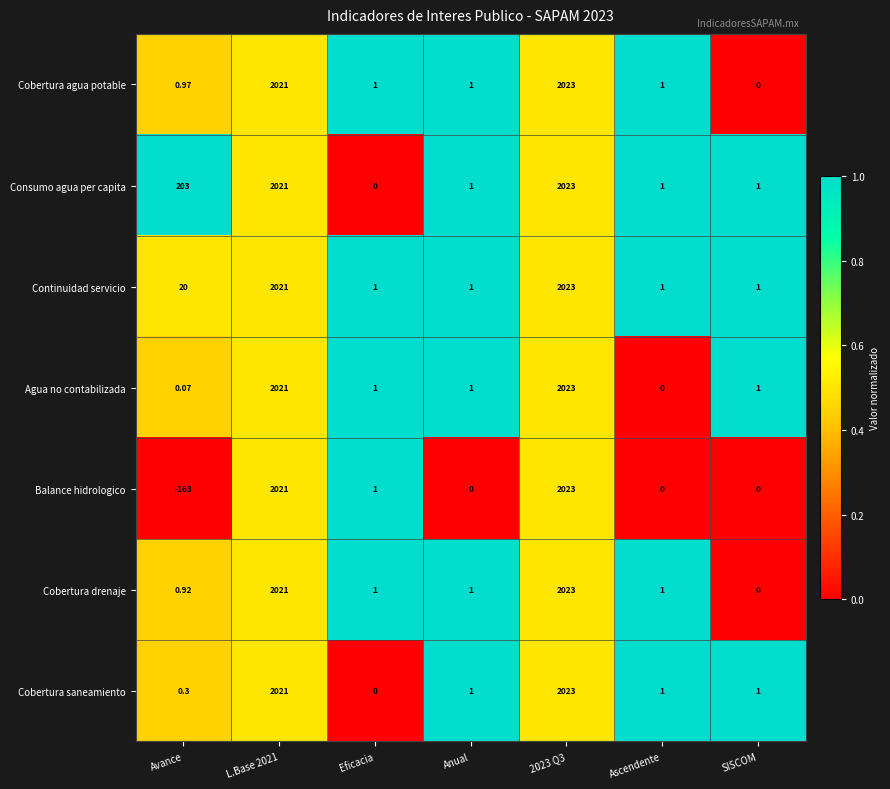

How many data points does each series have?

7